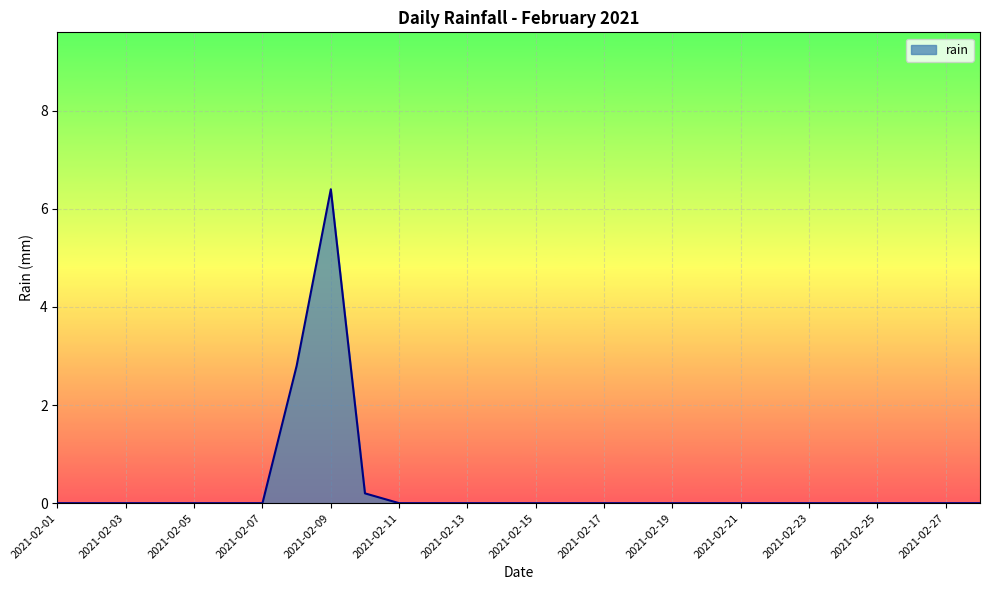

What is the greatest value displayed?

6.4